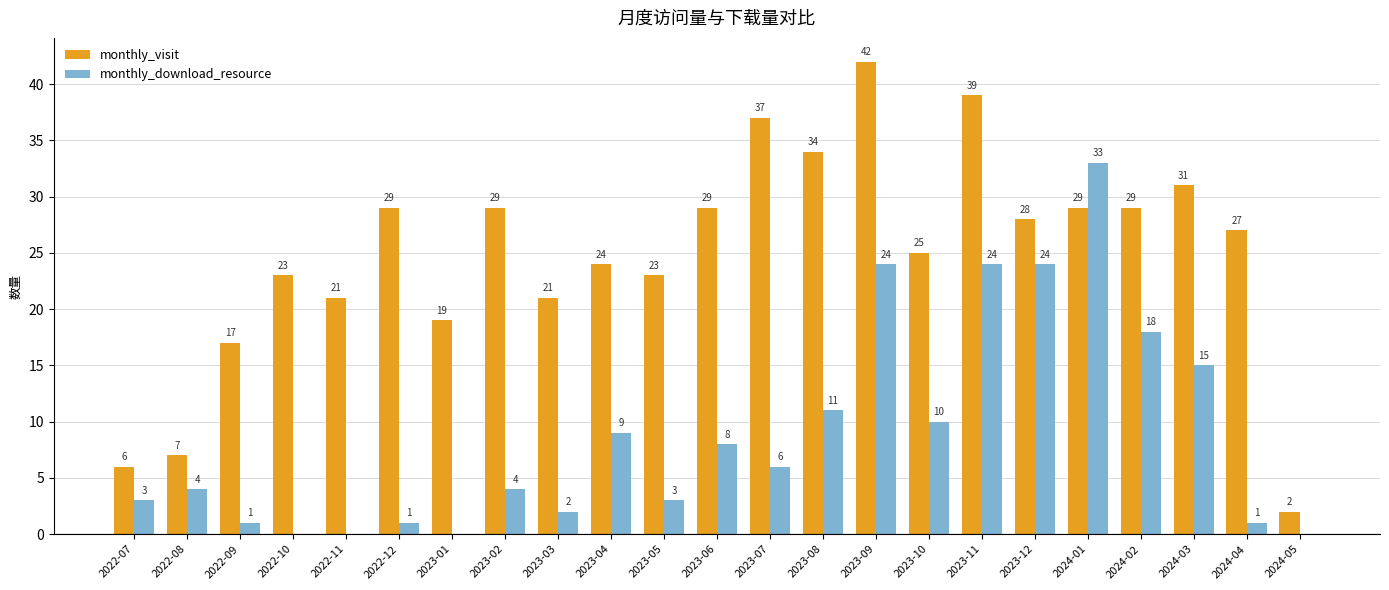

What is the total value across all series at 2024-03?

46